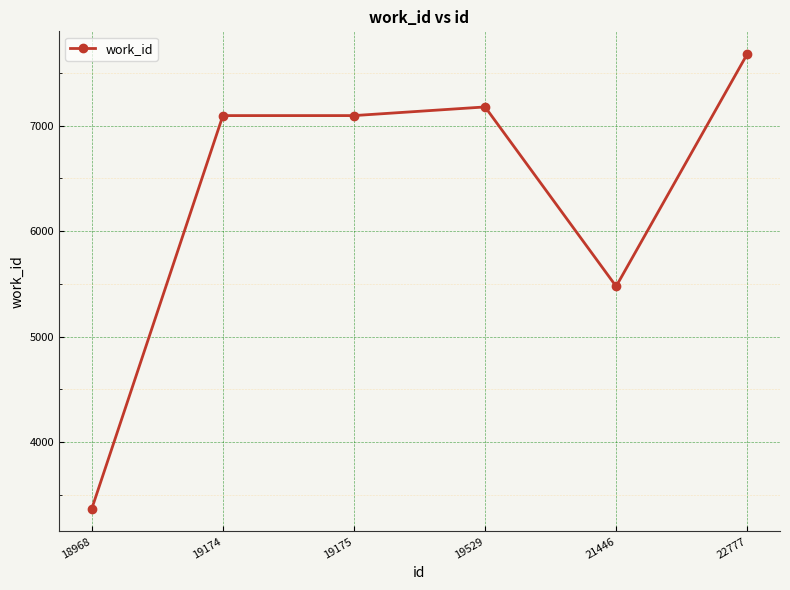

The chart shows a value of 4878 at 19175. True or false?

False